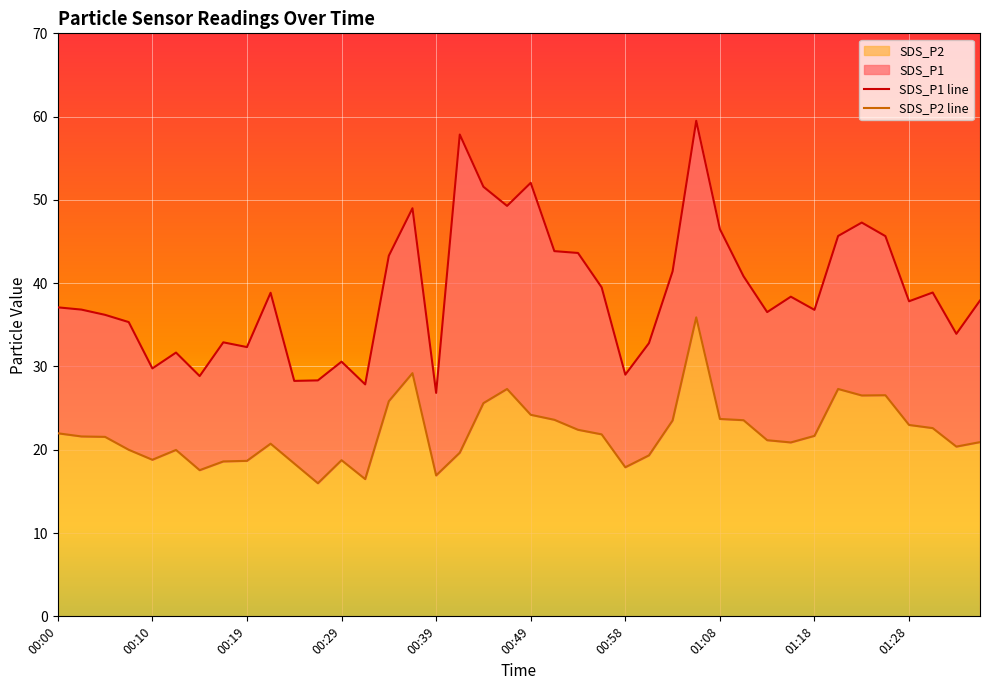

Rank the series at 00:00 from lowest to highest value.

SDS_P2, SDS_P1